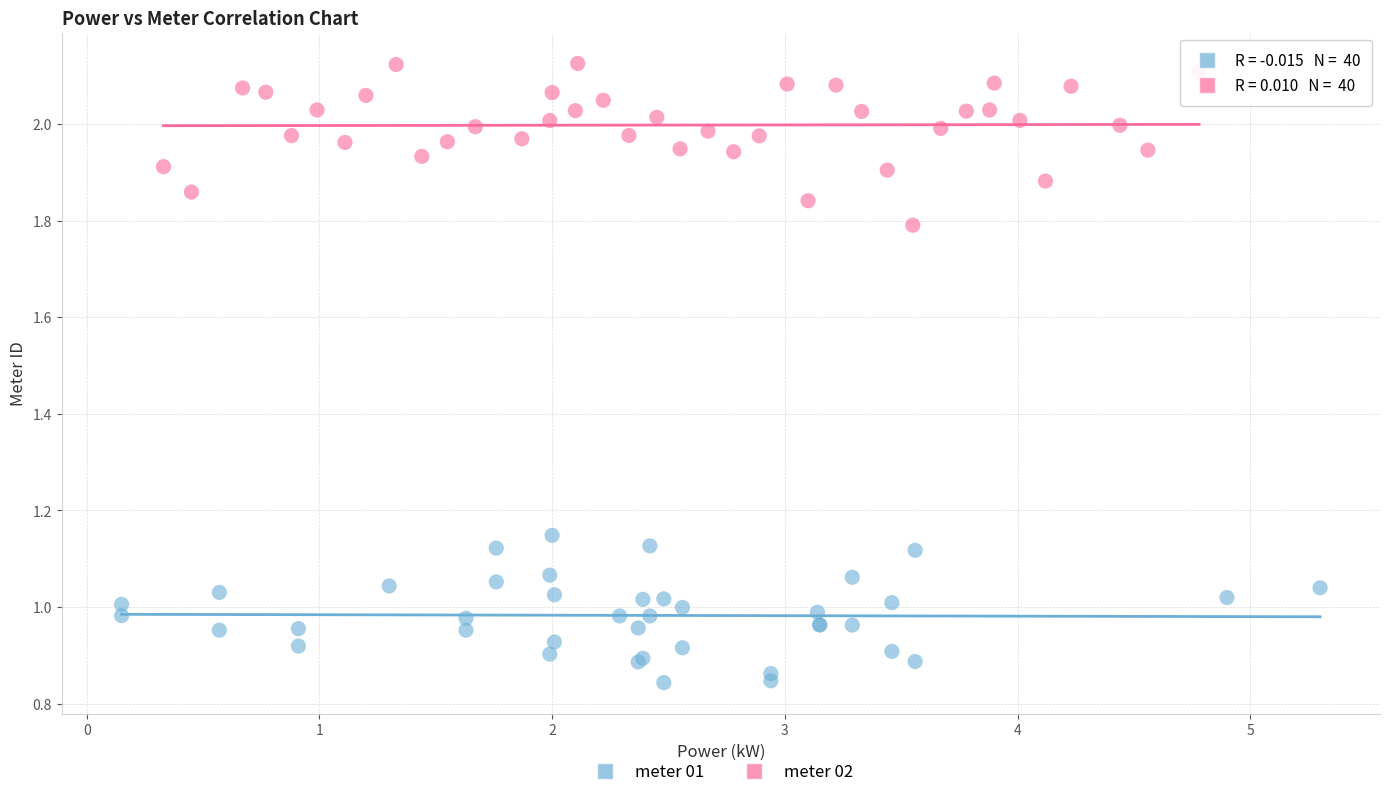

What are all the series names shown in the legend?

meter 01, meter 02